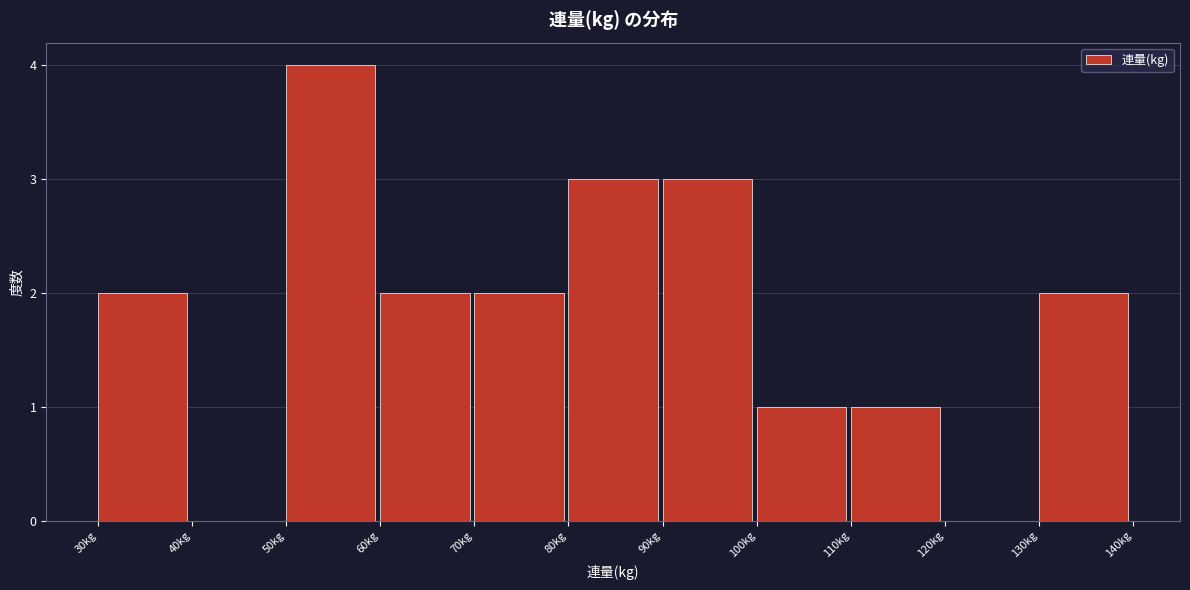

What is the height of the bar covering 30 to 40 on the x-axis? The values are not printed on the chart, so give them approximately, as read against the axis.

2